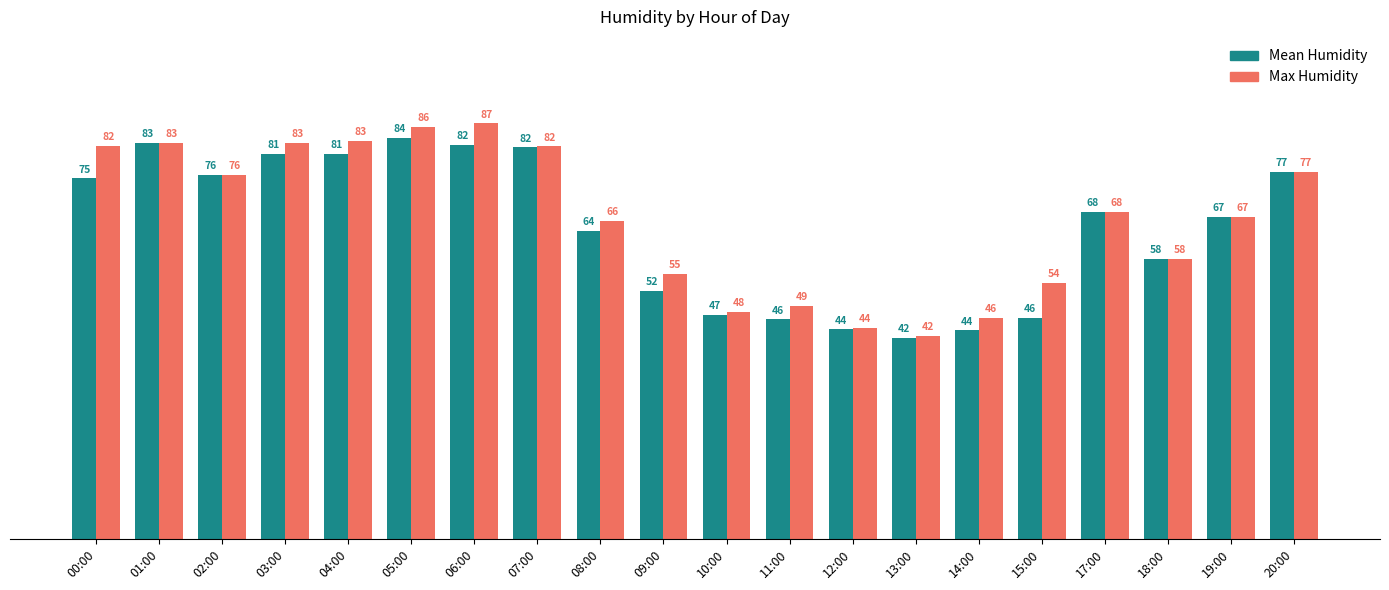

Which label corresponds to the largest value in the chart?

06:00